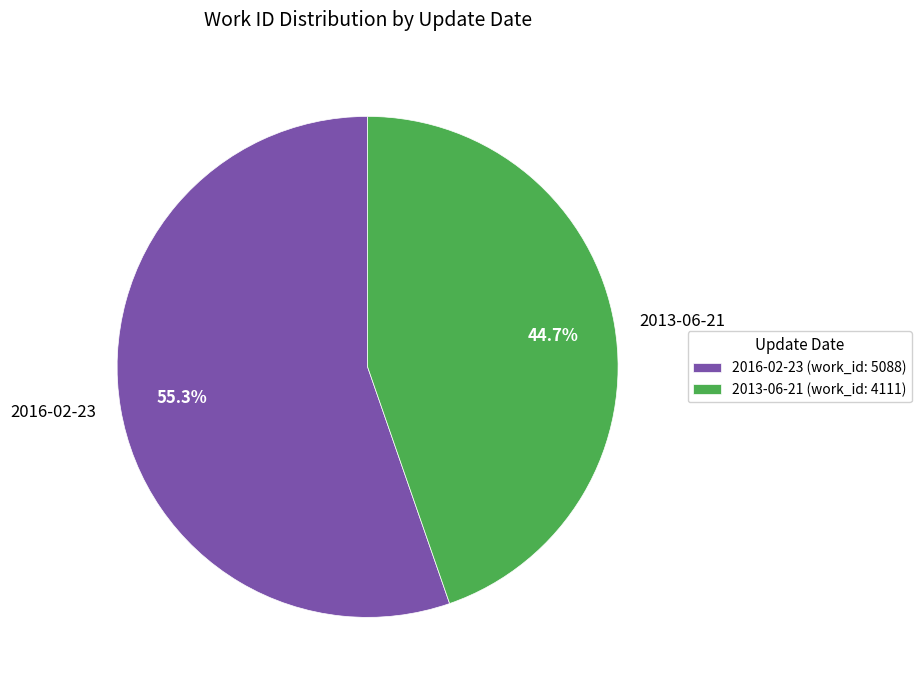

Rank the categories by value from highest to lowest.

2016-02-23, 2013-06-21